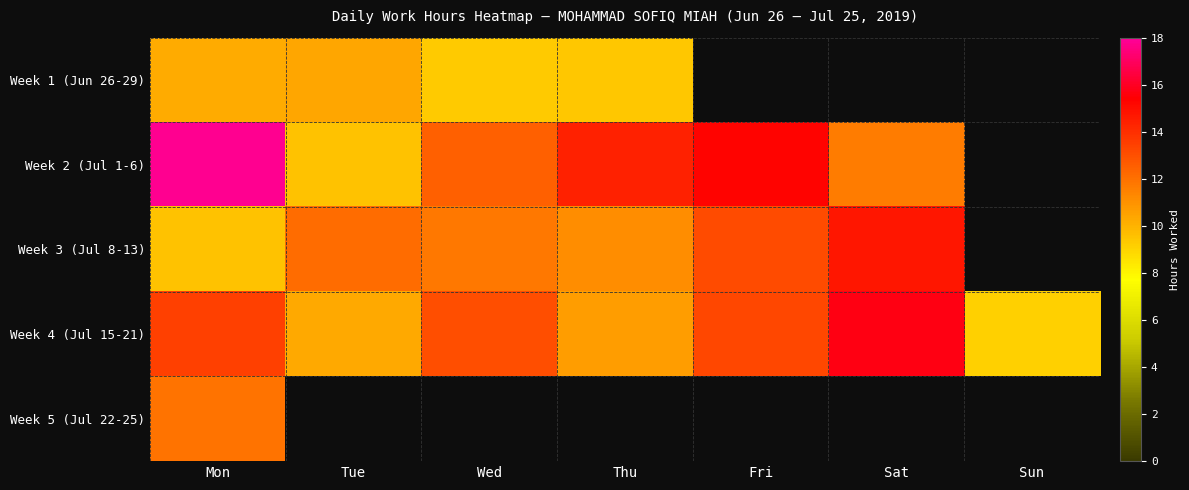

How many distinct data groups are displayed?

5